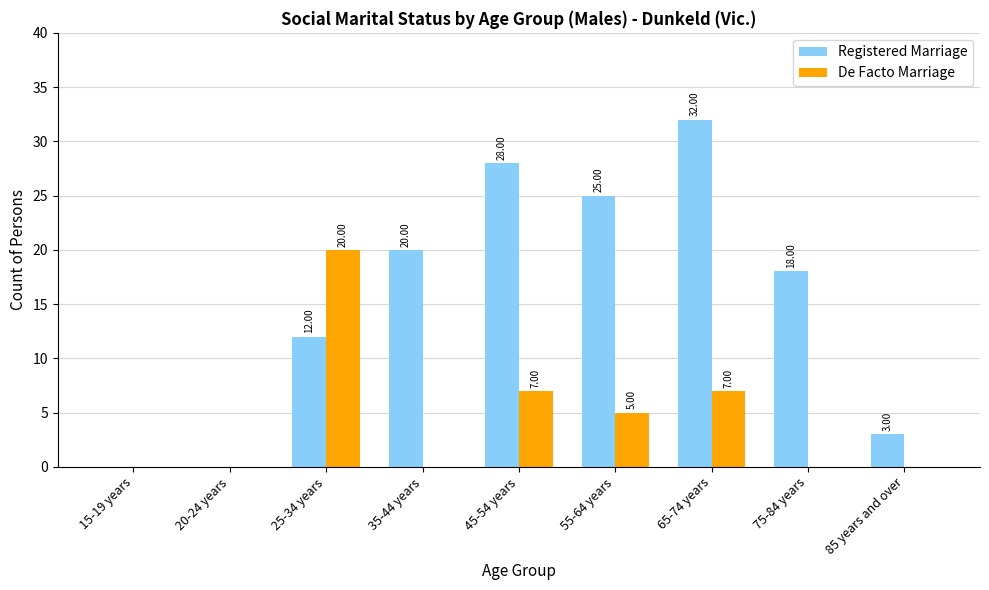

How many positive values does the Registered Marriage series have?

7